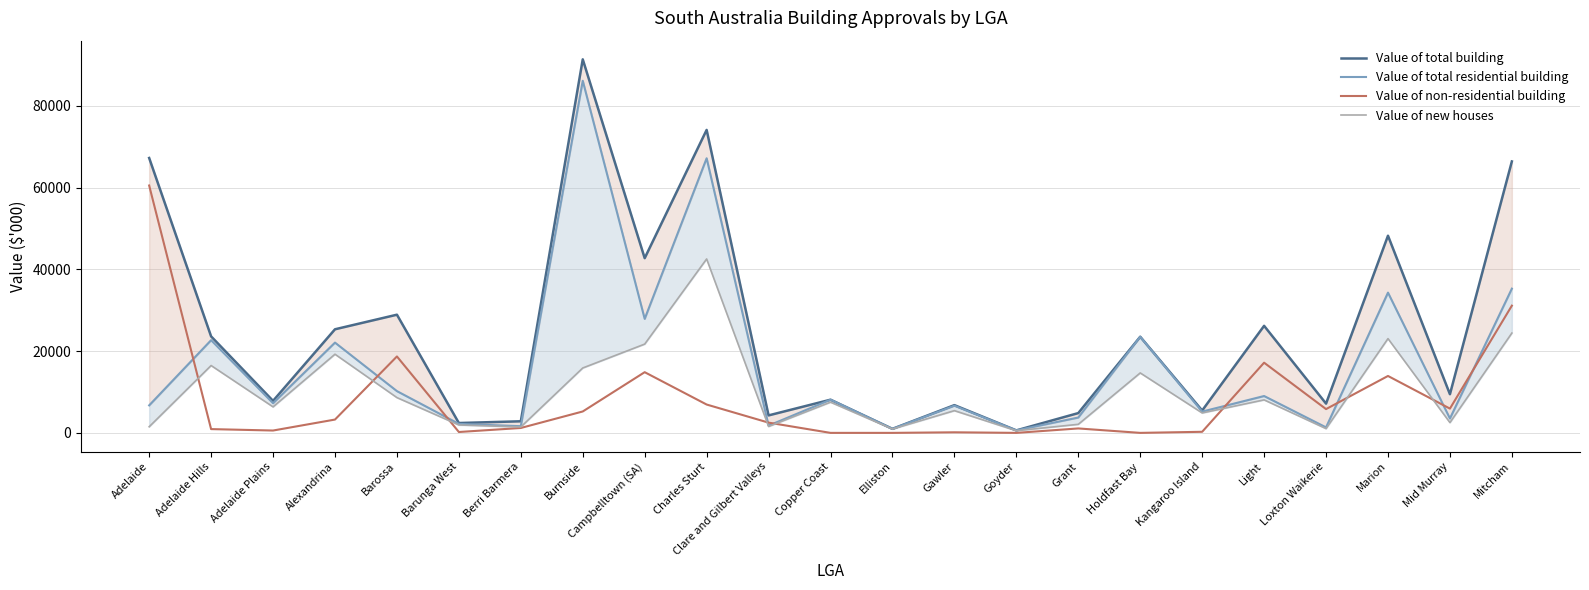

What is the difference between the maximum and second lowest values in the Value of new houses series?

41614.4